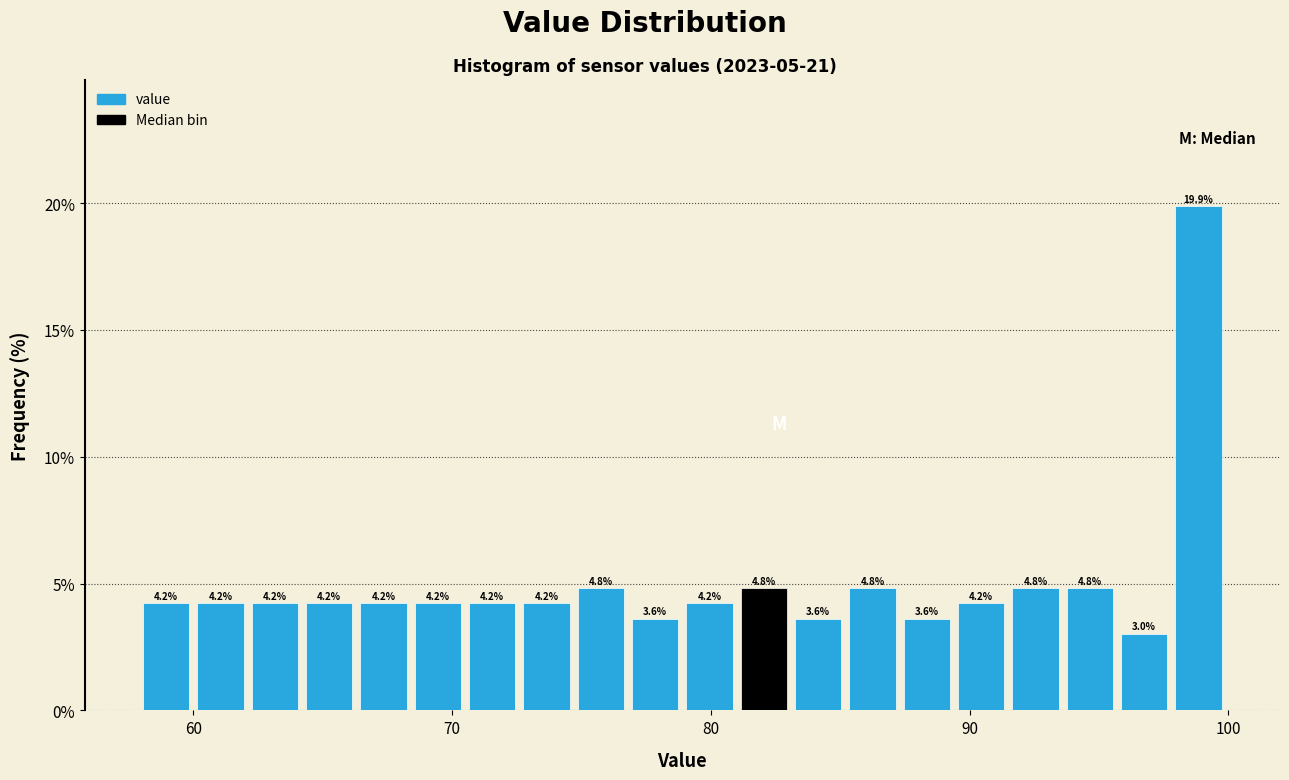

Read against the x-axis, roughly where is the centre of the tallest bar?

99